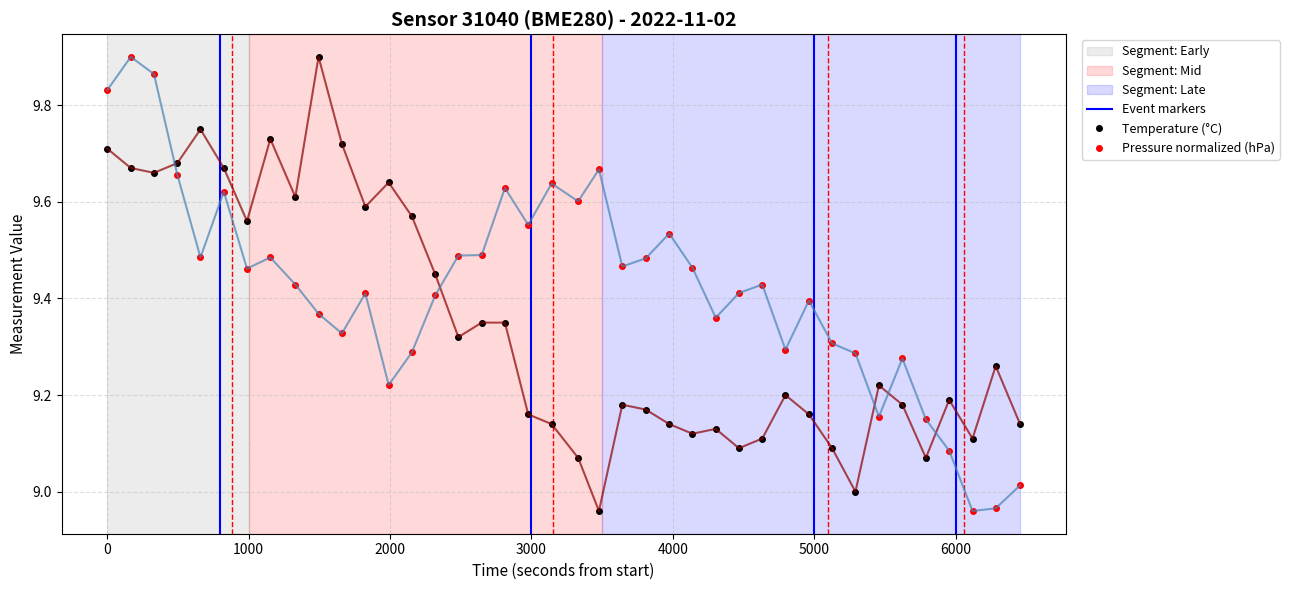

Rank the series by their average value, from lowest to highest.

temperature, pressure